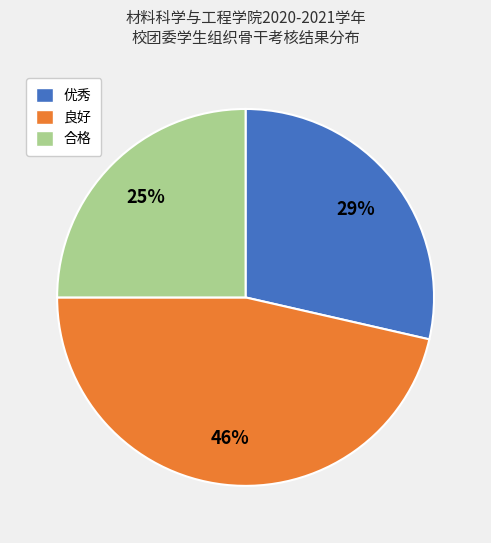

Is it true that 合格 is 19% of the pie?

False